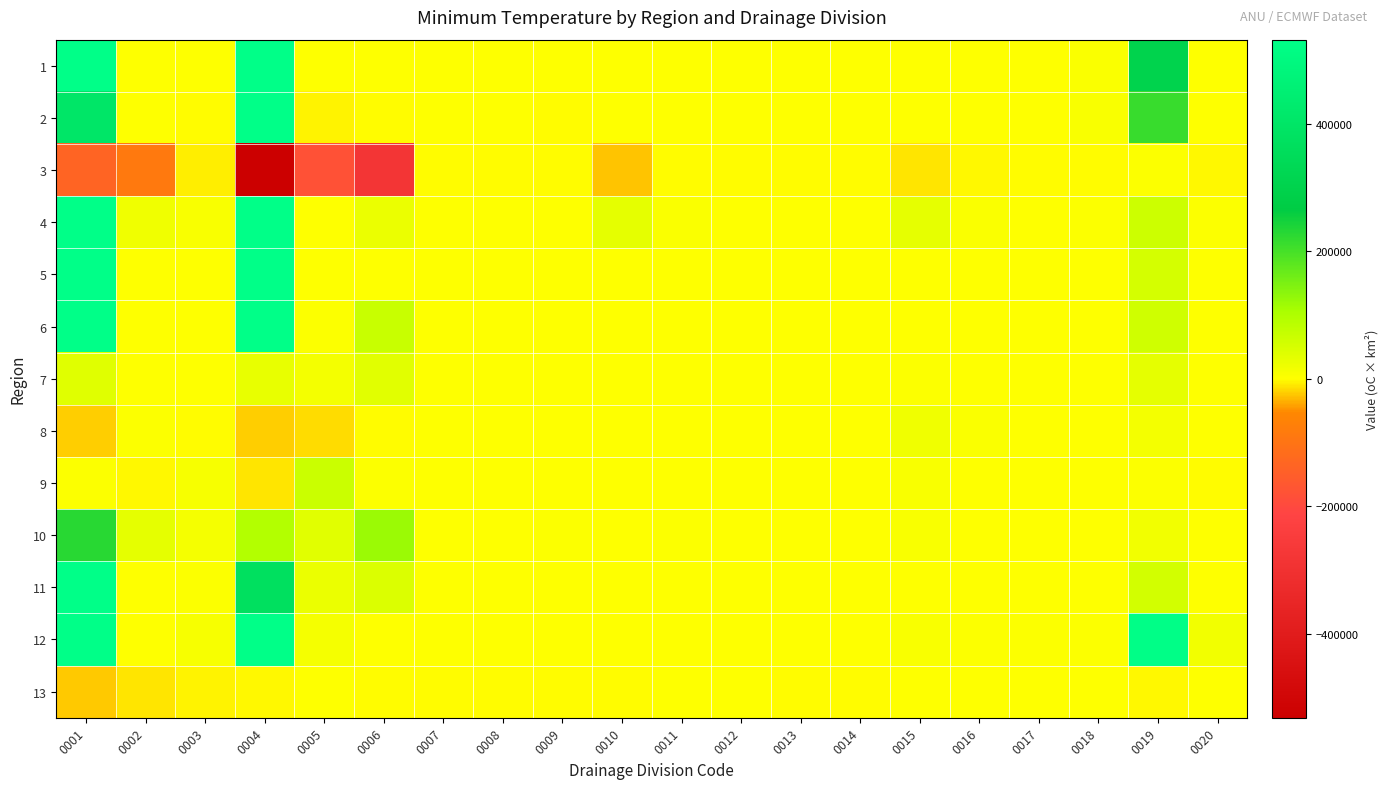

What is the minimum value shown in the chart?

-624940.0